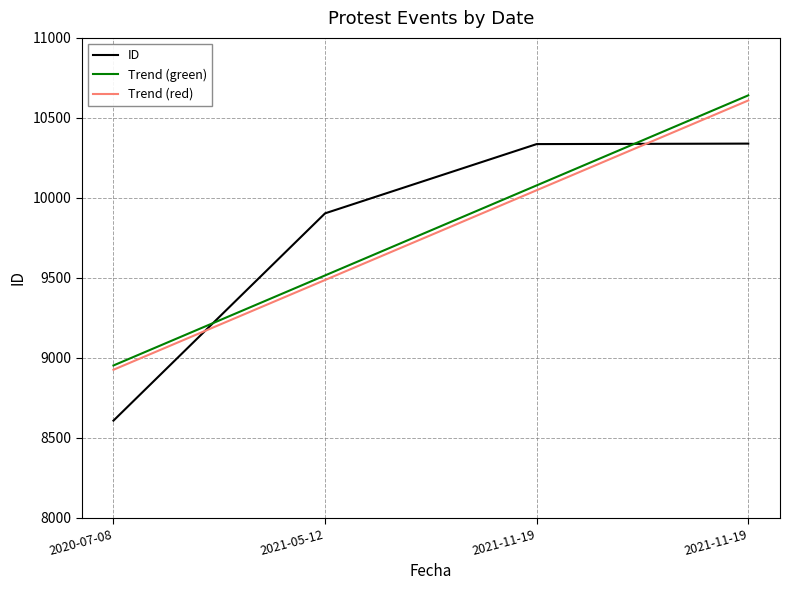

List the labels in order of value, smallest first.

2020-07-08, 2021-05-12, 2021-11-19, 2021-11-19